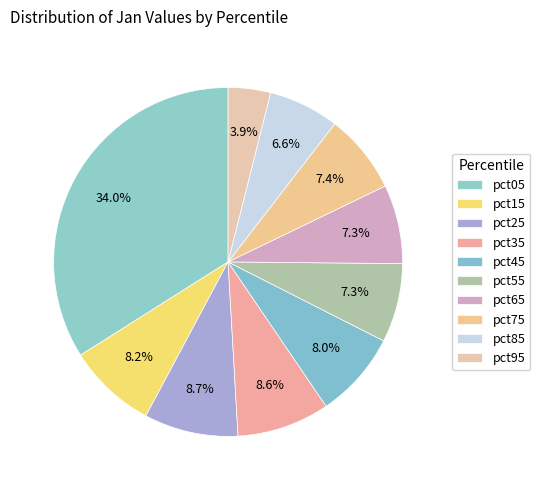

Count the number of slices in the pie.

10